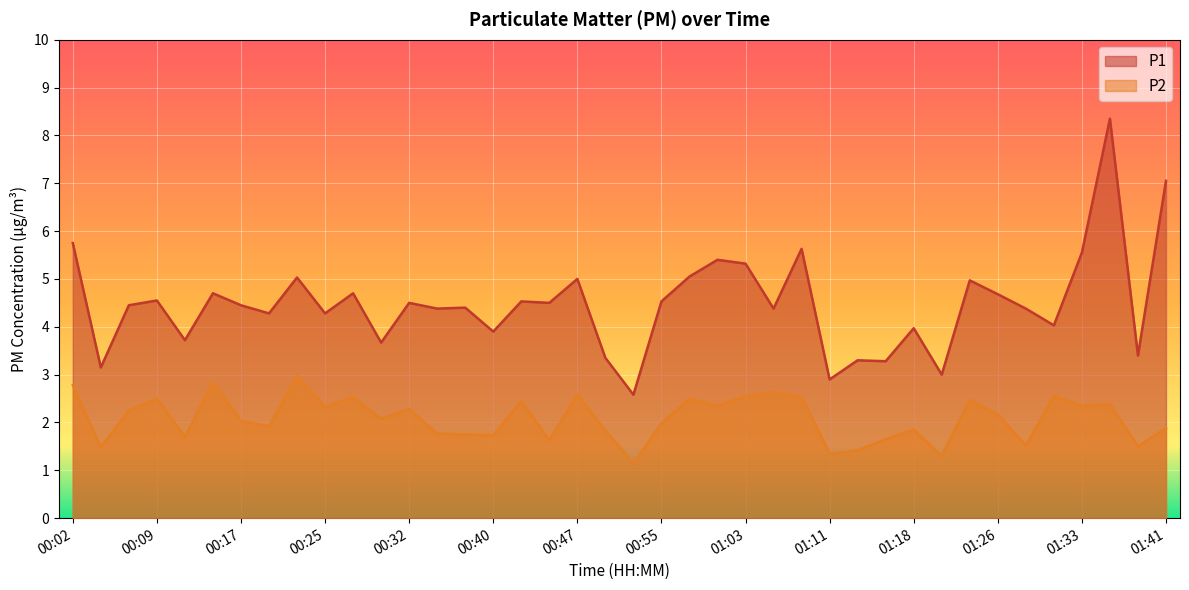

Rank the series by their average value, from highest to lowest.

P1, P2